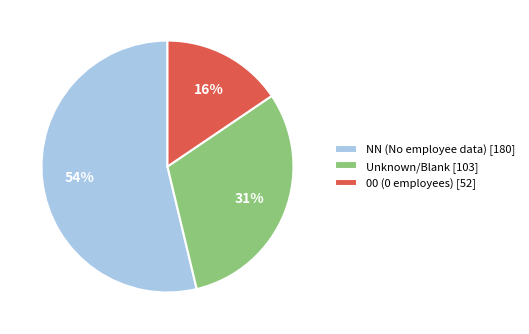

Does NN (No employee data) [180] represent more than half of the total?

Yes